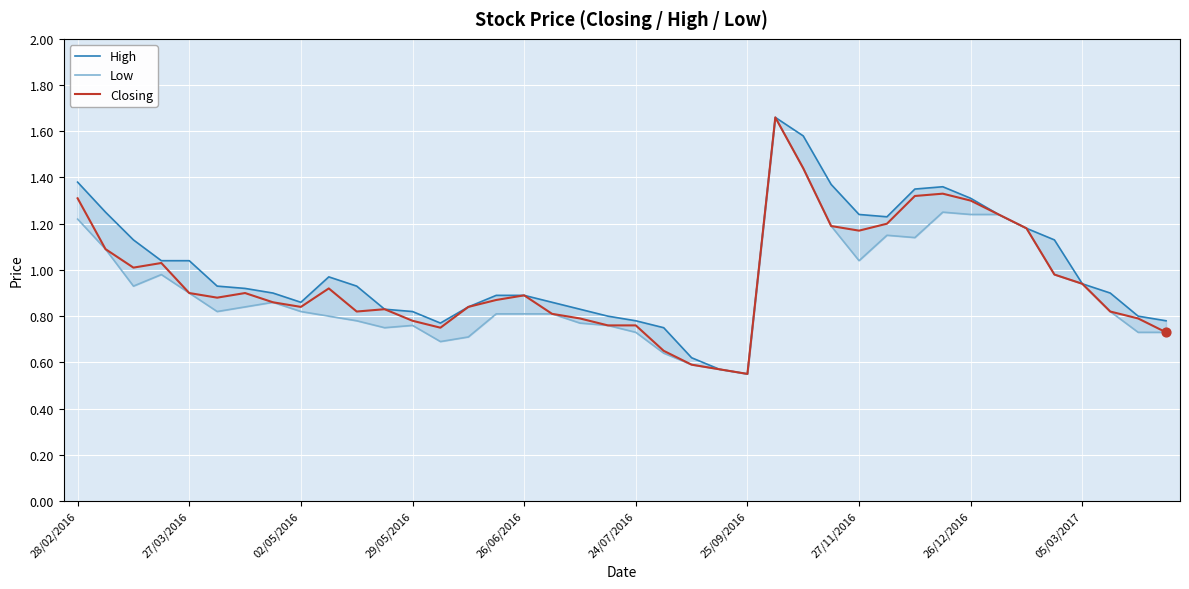

What are all the series names shown in the legend?

High, Low, Closing